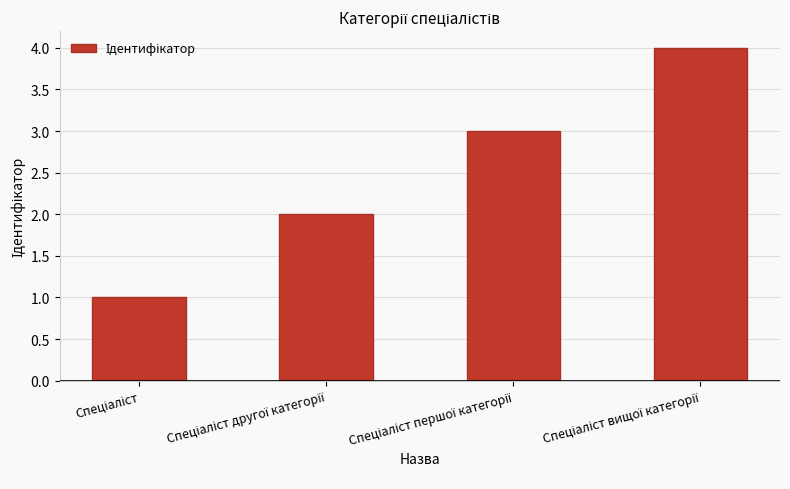

What is the sum of all values?

10